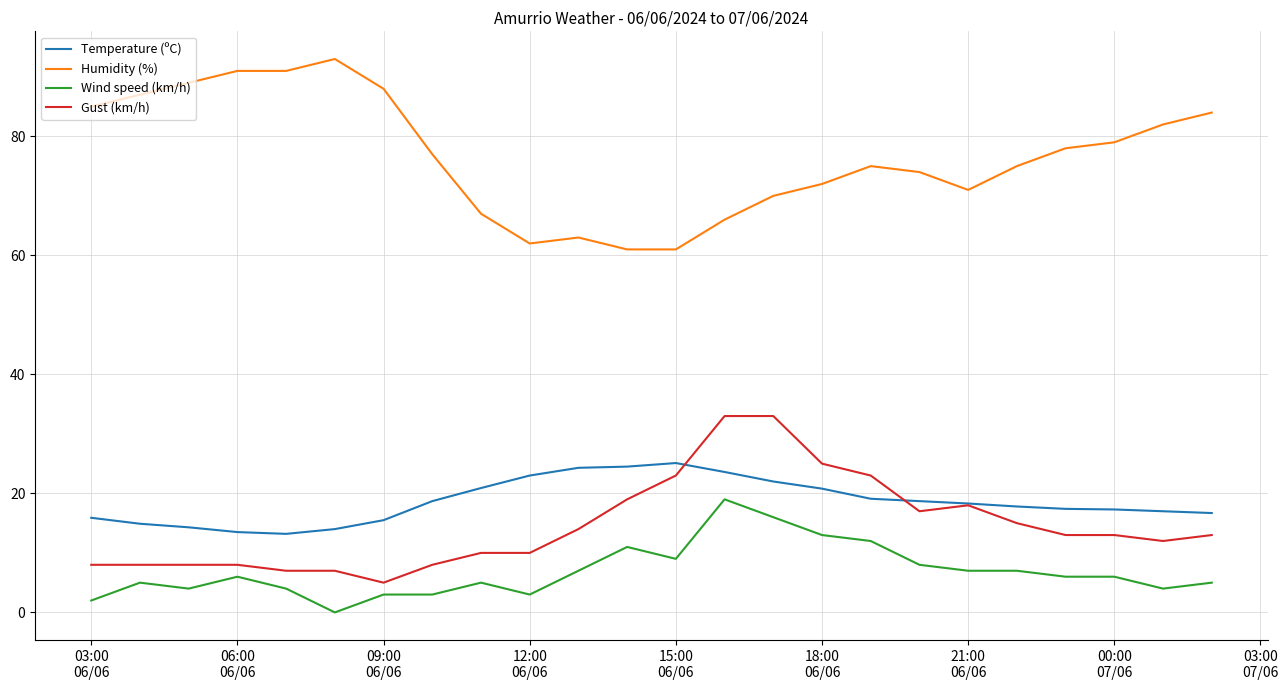

Rank the series by their maximum value, from highest to lowest.

Humidity (%), Gust (km/h), Temperature (ºC), Wind speed (km/h)